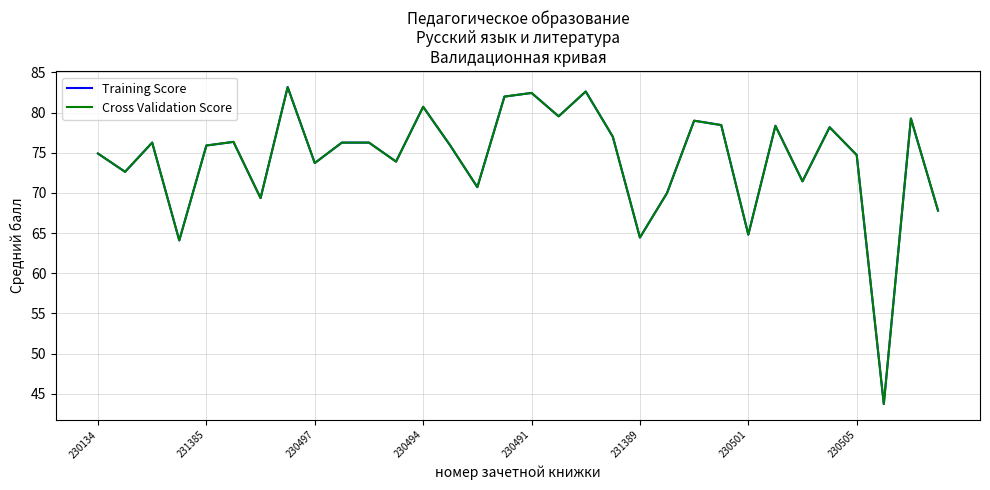

Does the chart have visible grid lines?

Yes